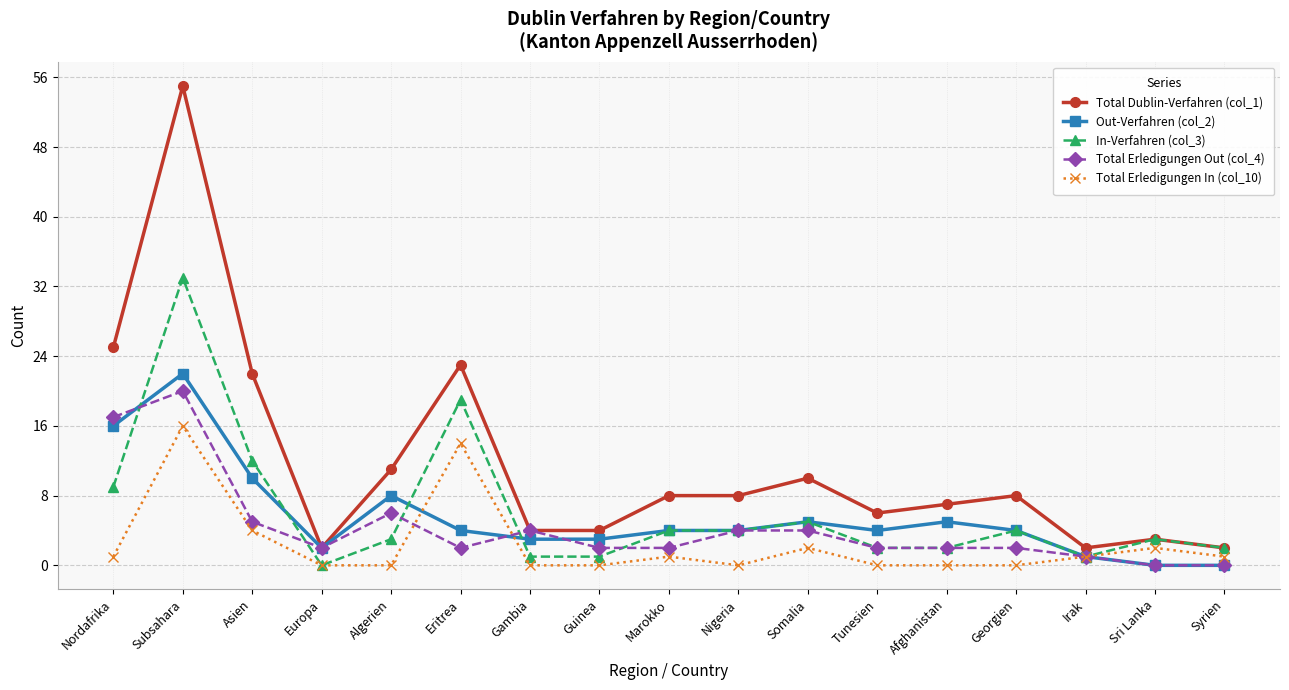

Is it true that Total Erledigungen In (col_10) equals -10 at Algerien?

False